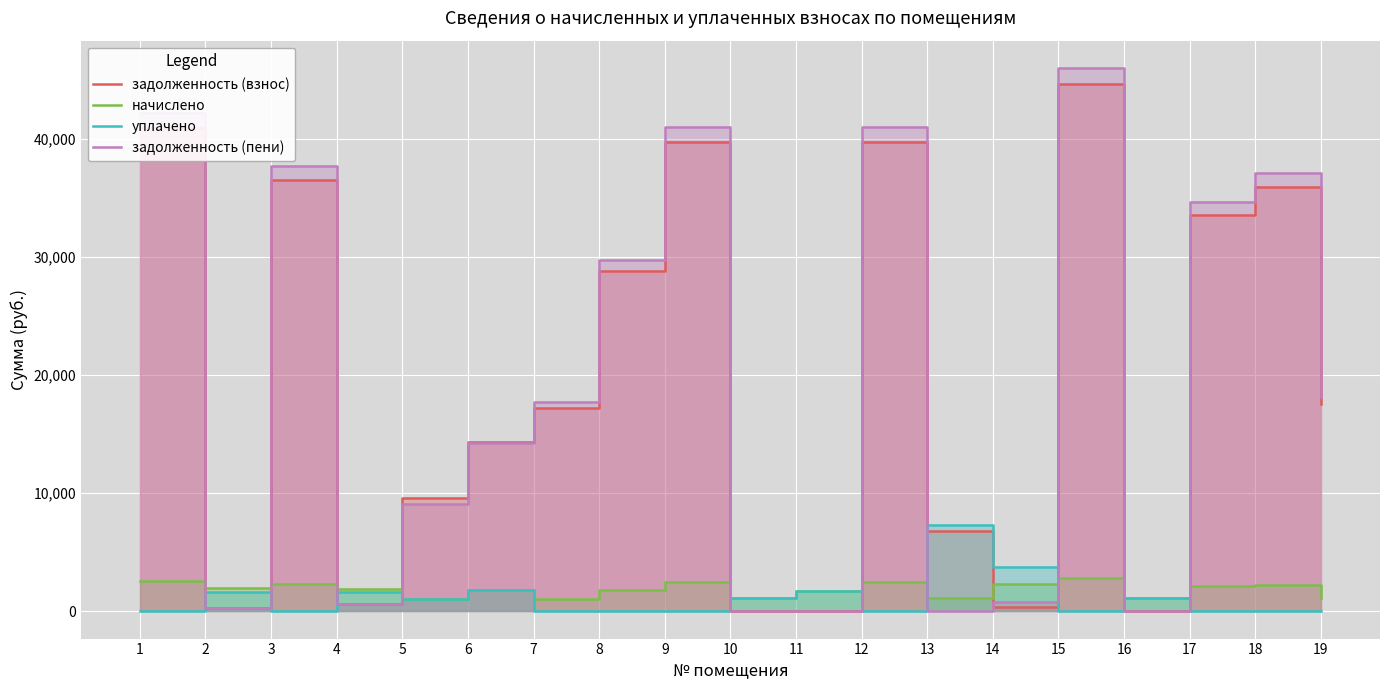

Is it true that задолженность (взнос) equals 153.5 at 2?

False